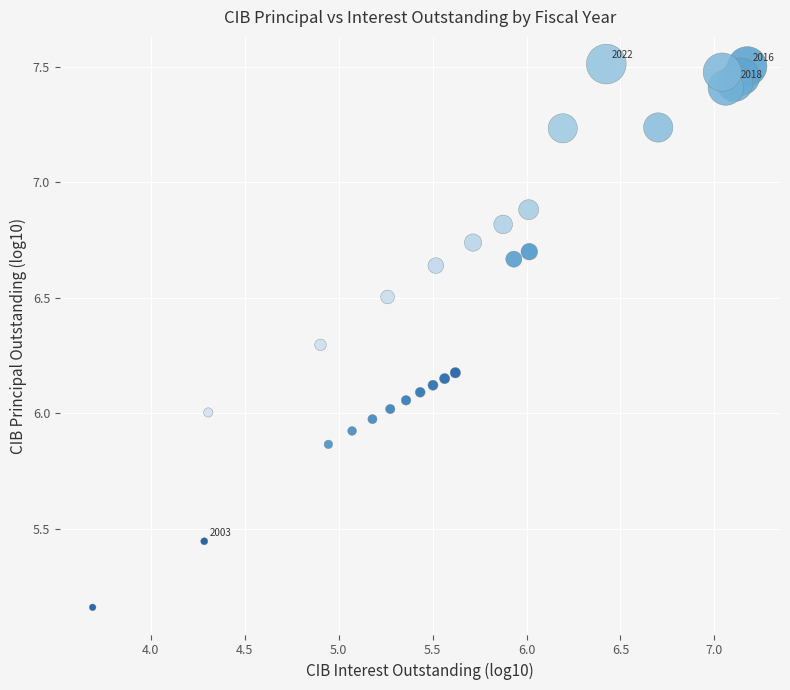

What is the range of X values (max minus min)?

3.5